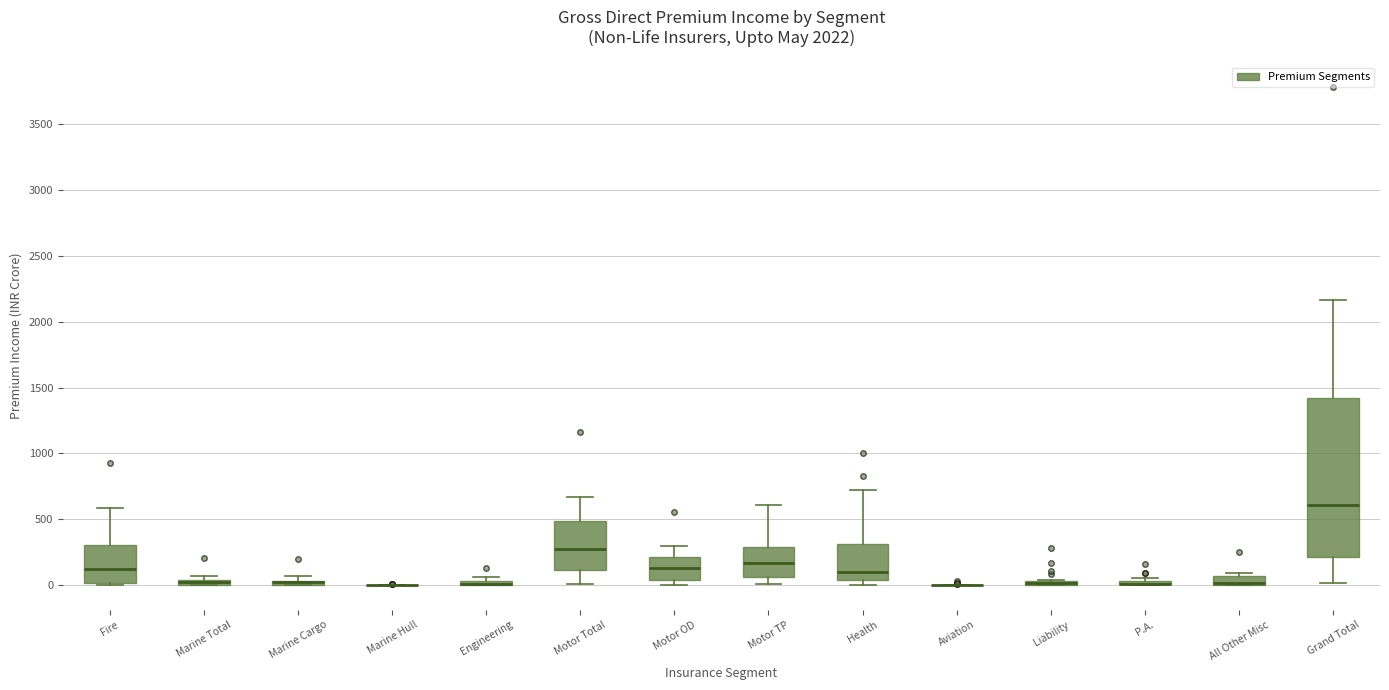

Comparing the boxes themselves (not the whiskers), which one is the tallest?

Grand Total